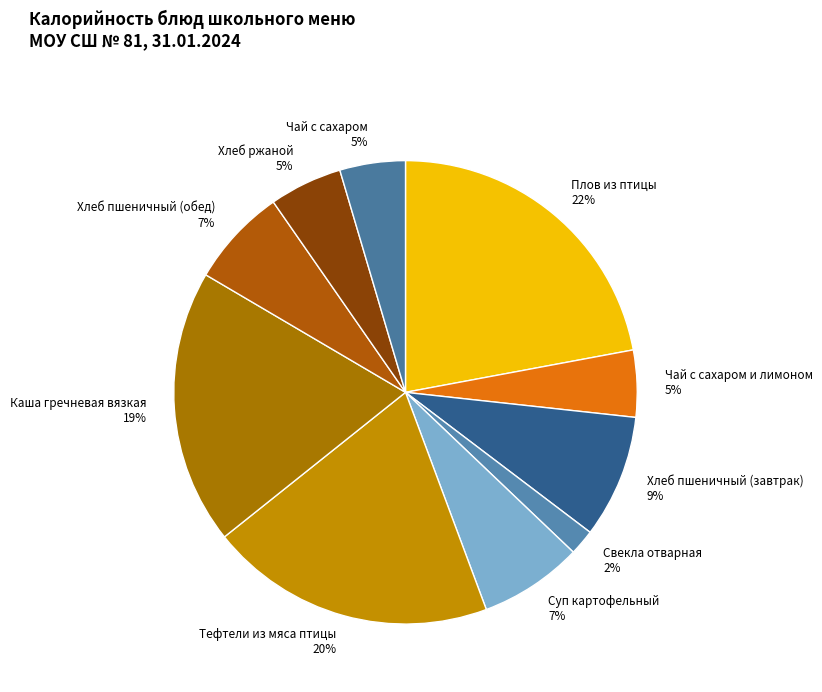

To the nearest percent, what is the difference between the largest and smallest slice percentages?

20%